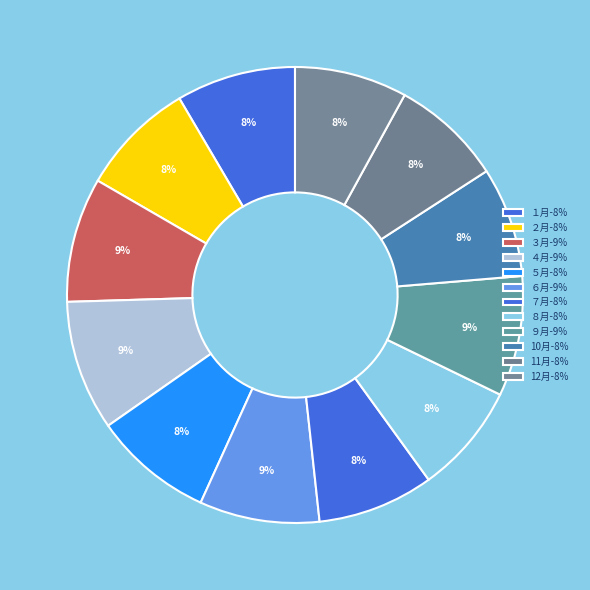

Is 10月 the majority of the pie?

No